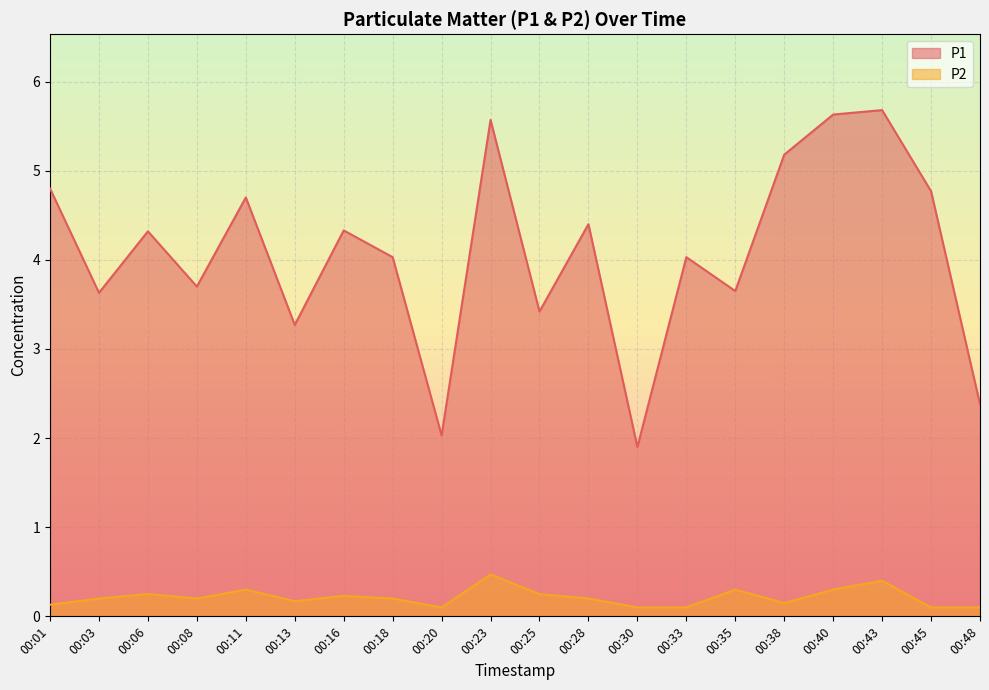

At which category is the sum across all series the highest?

00:43